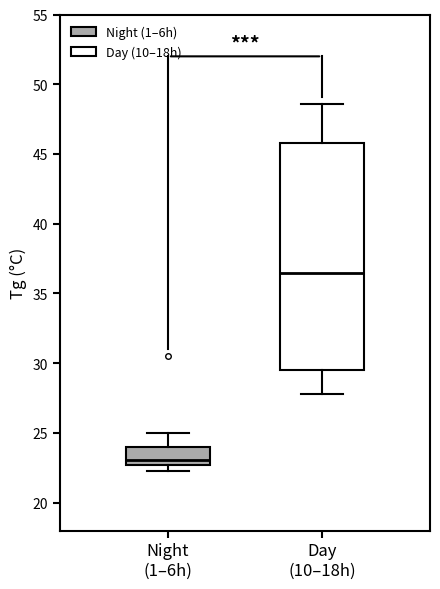

Which box has the lowest median line?

Night (1–6h)